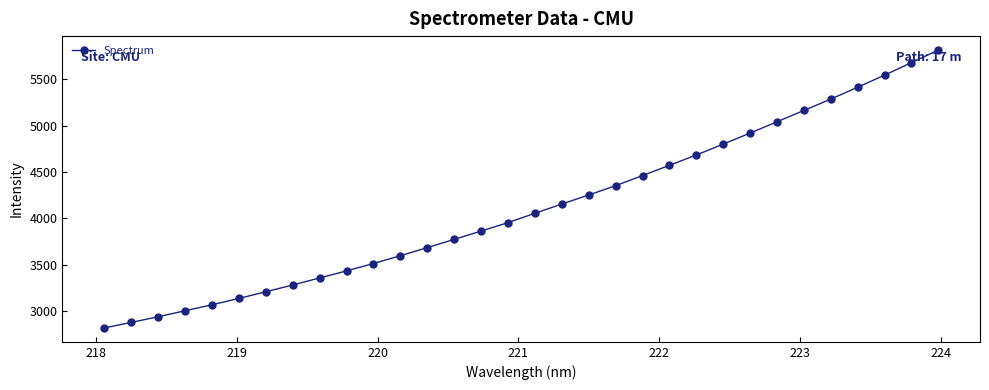

What is the maximum value shown in the chart?

5813.1